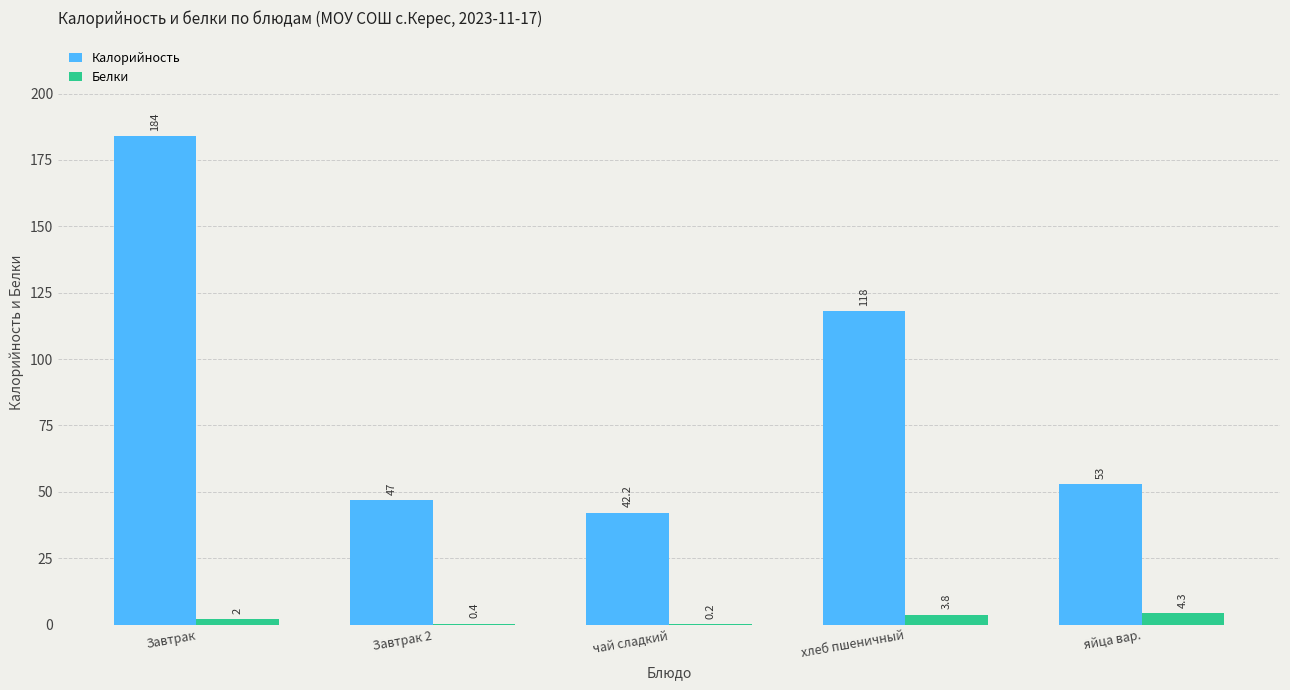

What is the sum of the Белки values at хлеб пшеничный and чай сладкий?

4.0